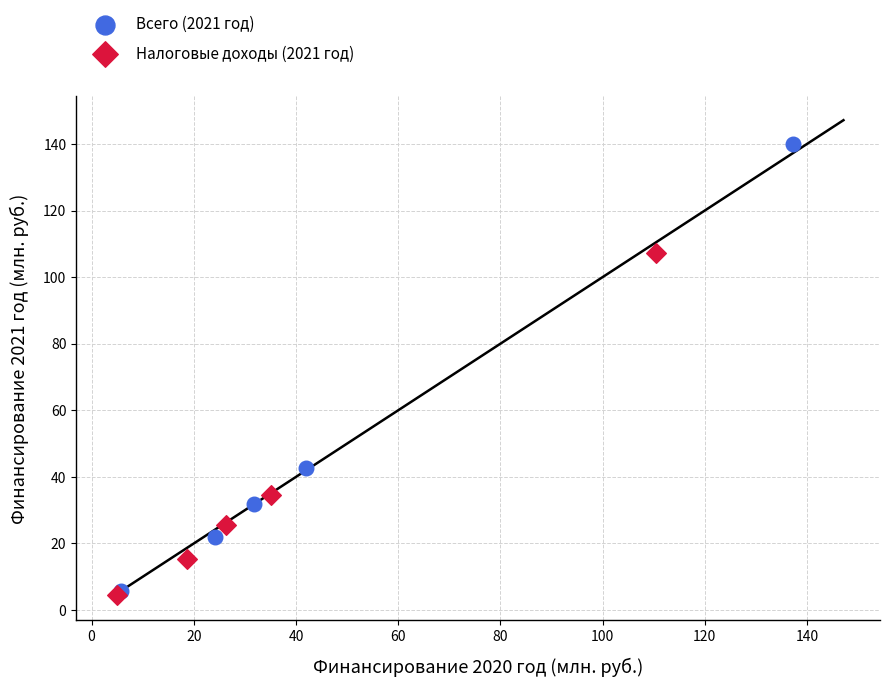

Which series reaches the maximum Y coordinate?

Всего (2021 год)